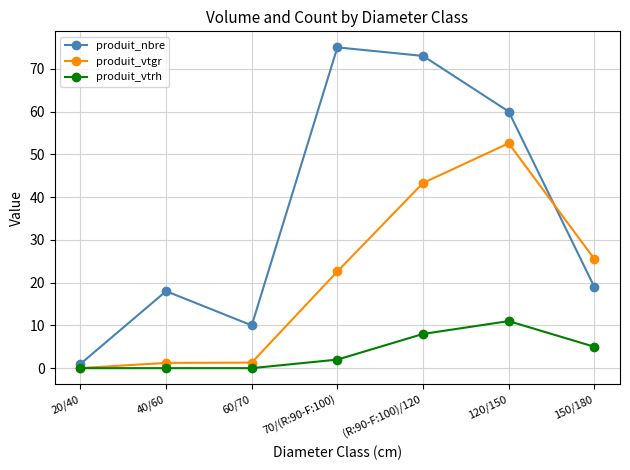

Which category has the lowest value in the produit_vtgr series?

20/40